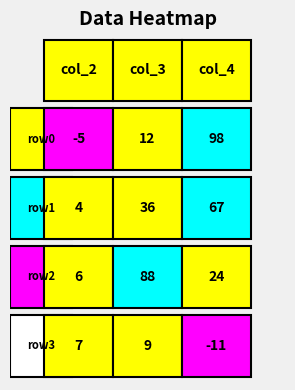

What is the total value across all series at 2?

178